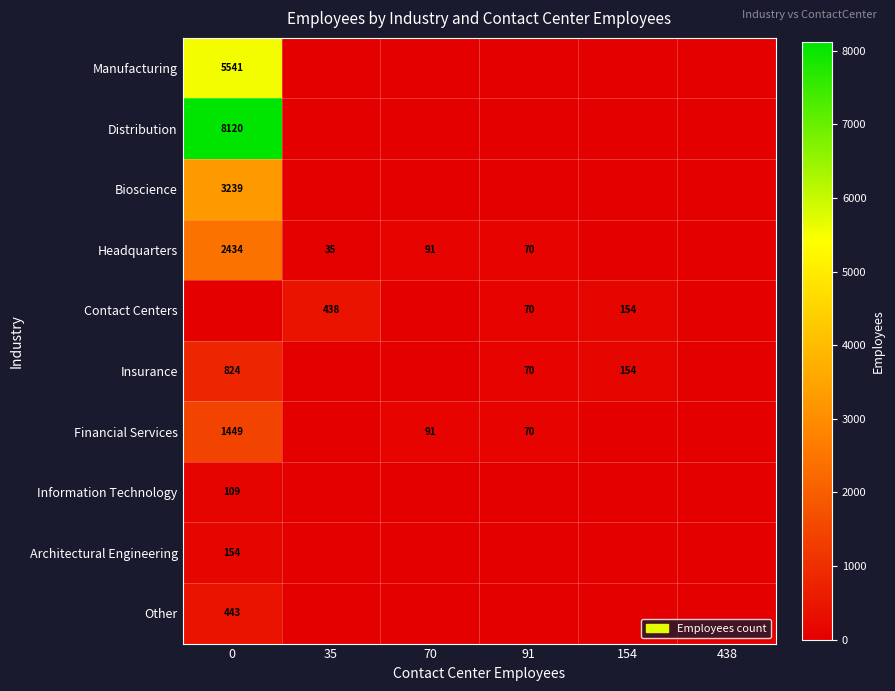

The Insurance series shows 154 at 154. True or false?

True